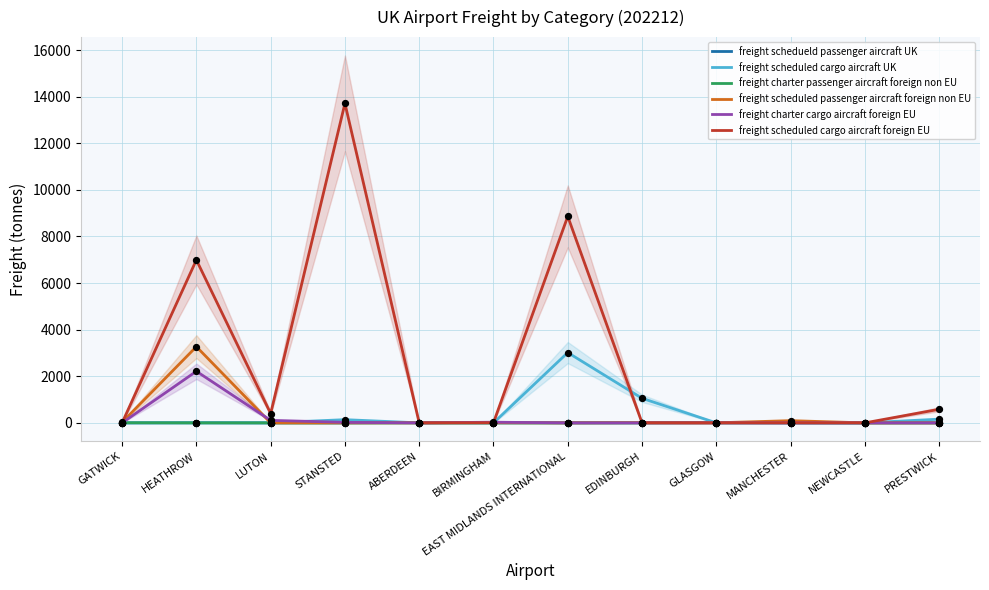

What are all the series names shown in the legend?

freight schedueld passenger aircraft UK, freight scheduled cargo aircraft UK, freight charter passenger aircraft foreign non EU, freight scheduled passenger aircraft foreign non EU, freight charter cargo aircraft foreign EU, freight scheduled cargo aircraft foreign EU